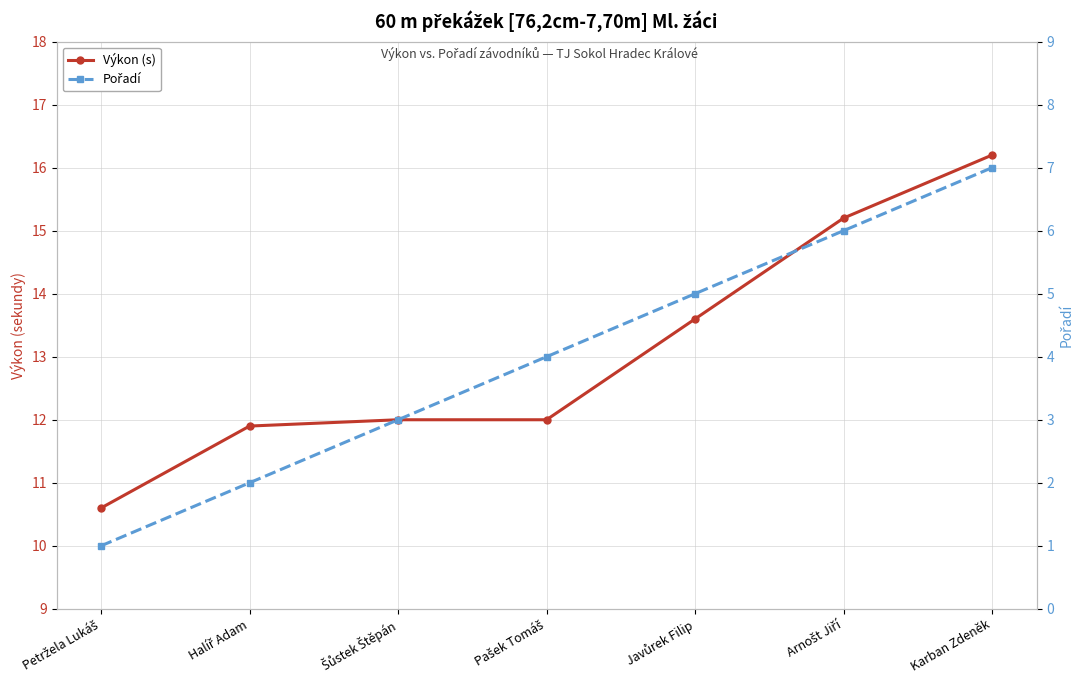

True or false: Pořadí has more than 1 interior local peaks.

False